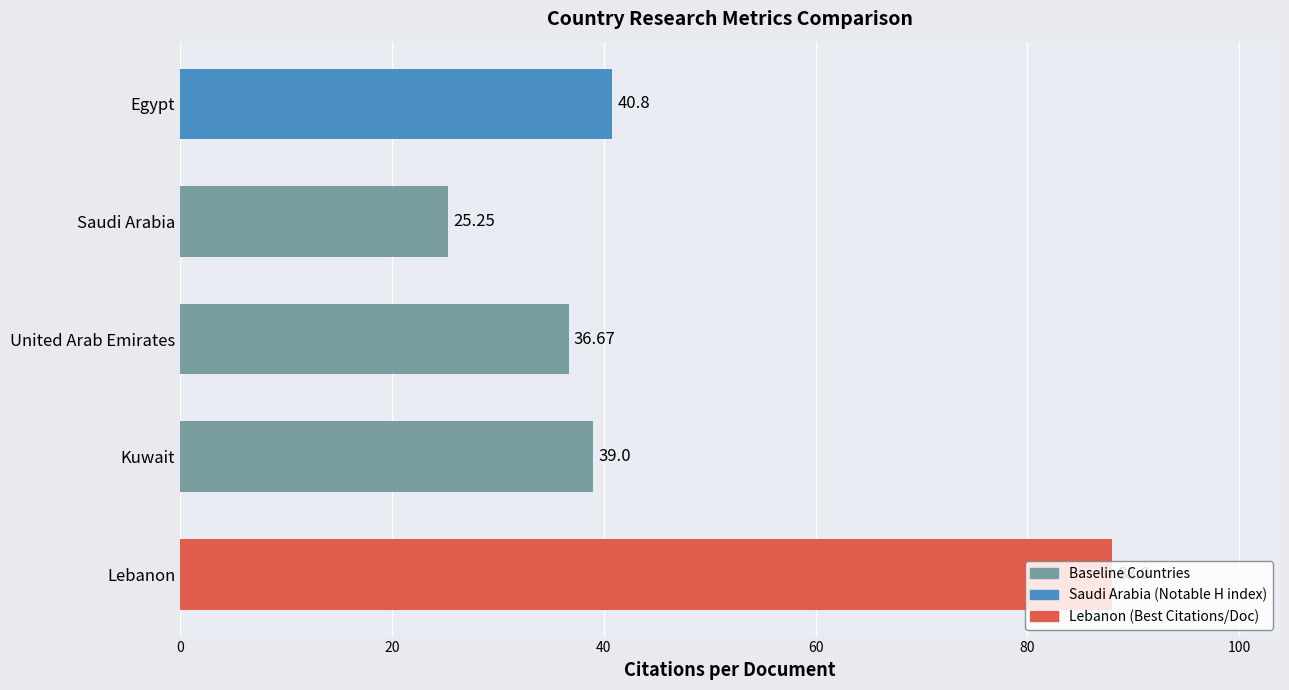

What is the label of the 5th bar from the bottom?

Egypt